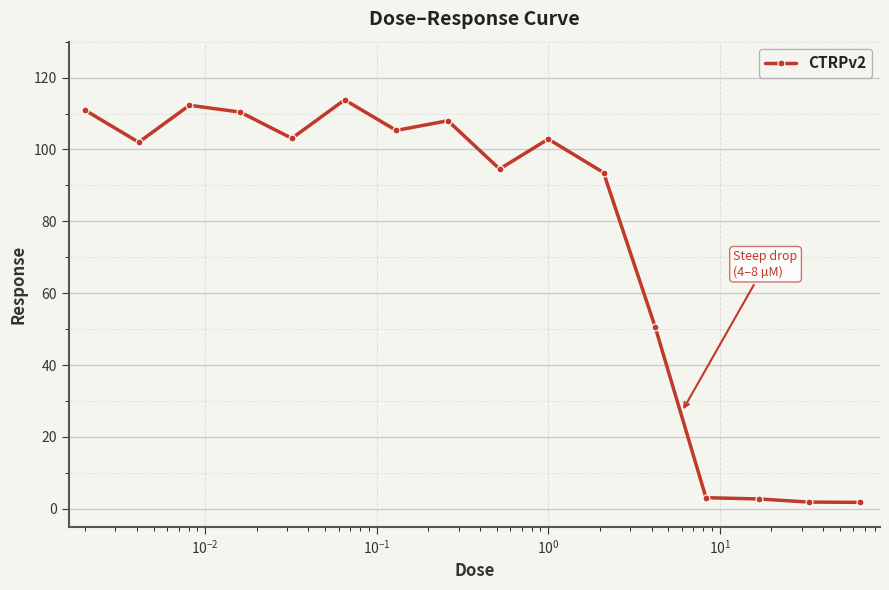

What is the sum of all values?

1216.8